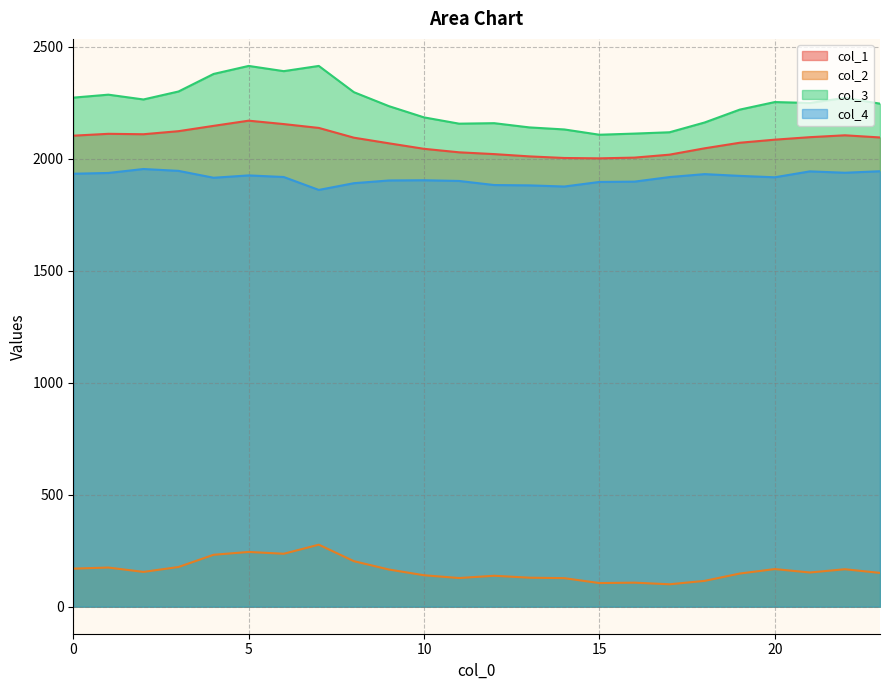

Where is the first local minimum for col_3?

2